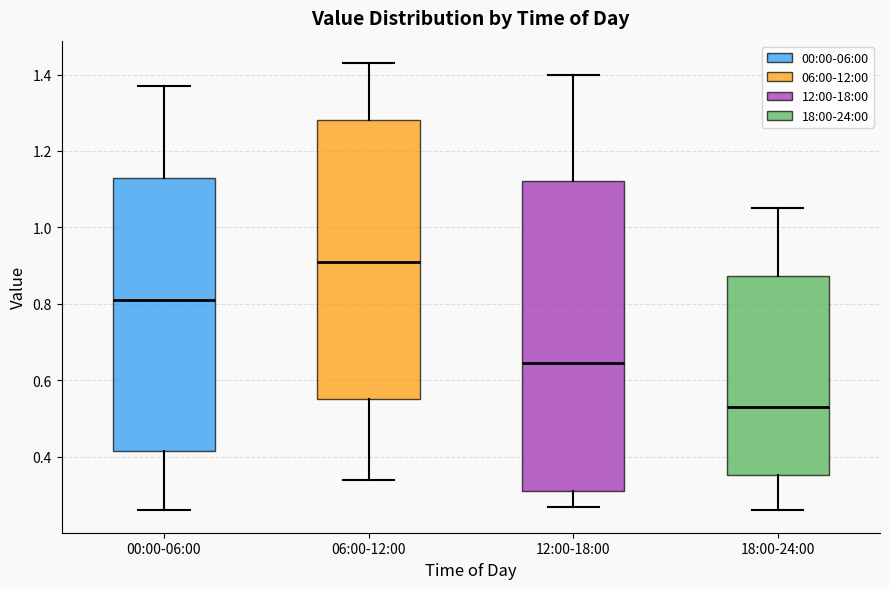

Where does the lower whisker of the box for 12:00-18:00 end on the y-axis? The values are not printed on the chart, so give them approximately, as read against the axis.

0.28